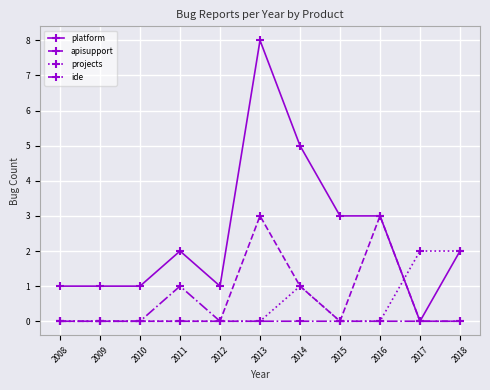

Which series has the widest spread of values?

platform